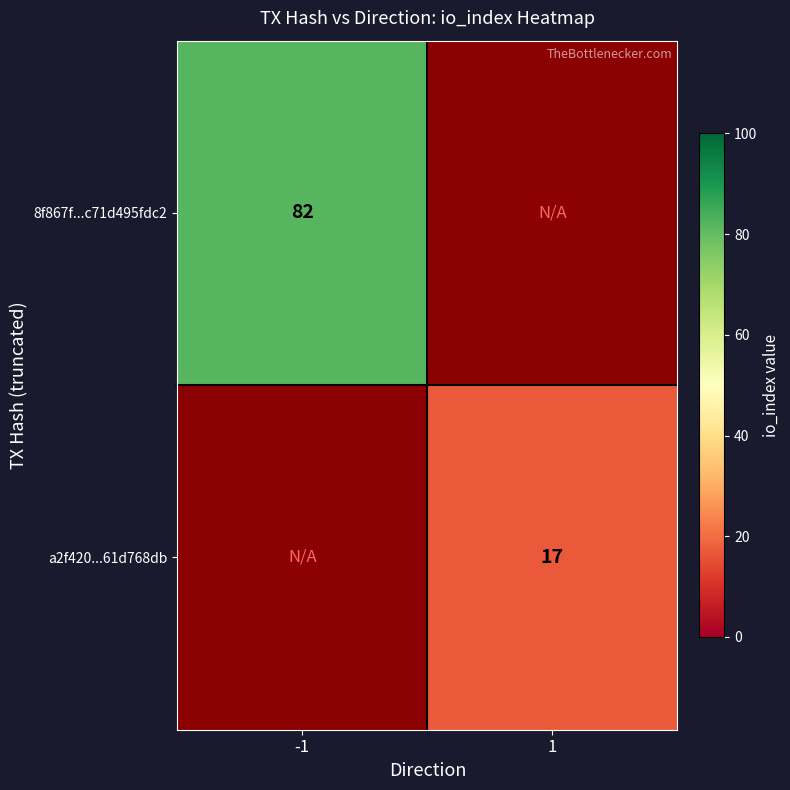

True or false: a2f420...61d768db has a value of 6 at 1.

False